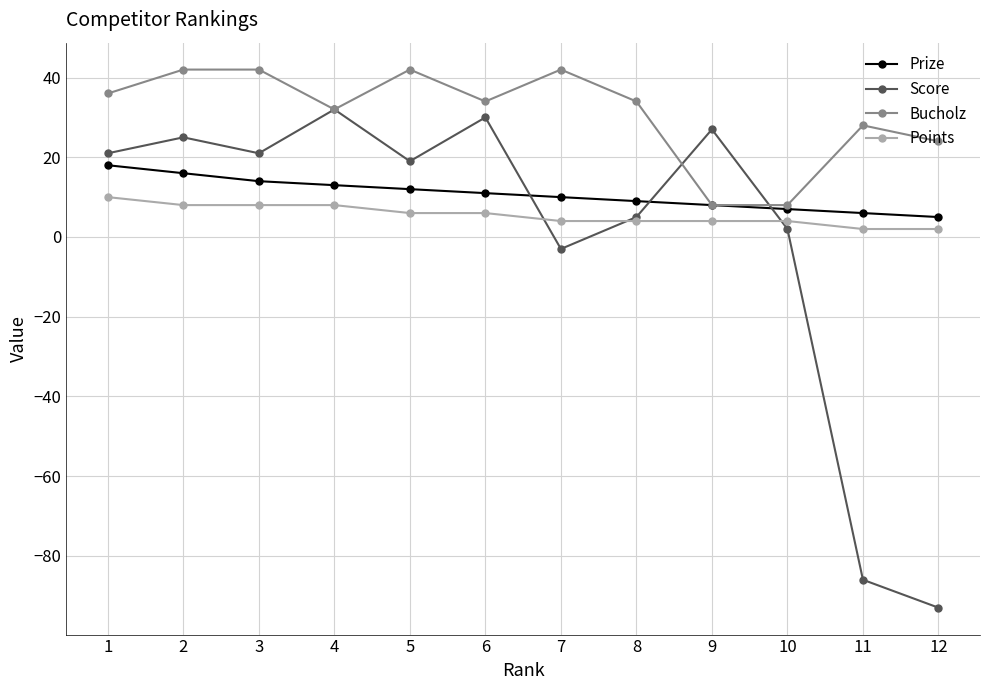

Which series has the widest spread of values?

Score